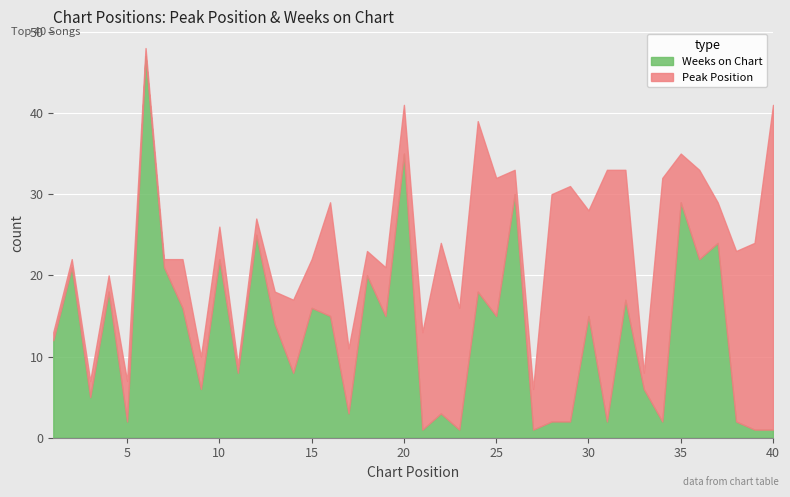

How many lines are shown in the chart?

2